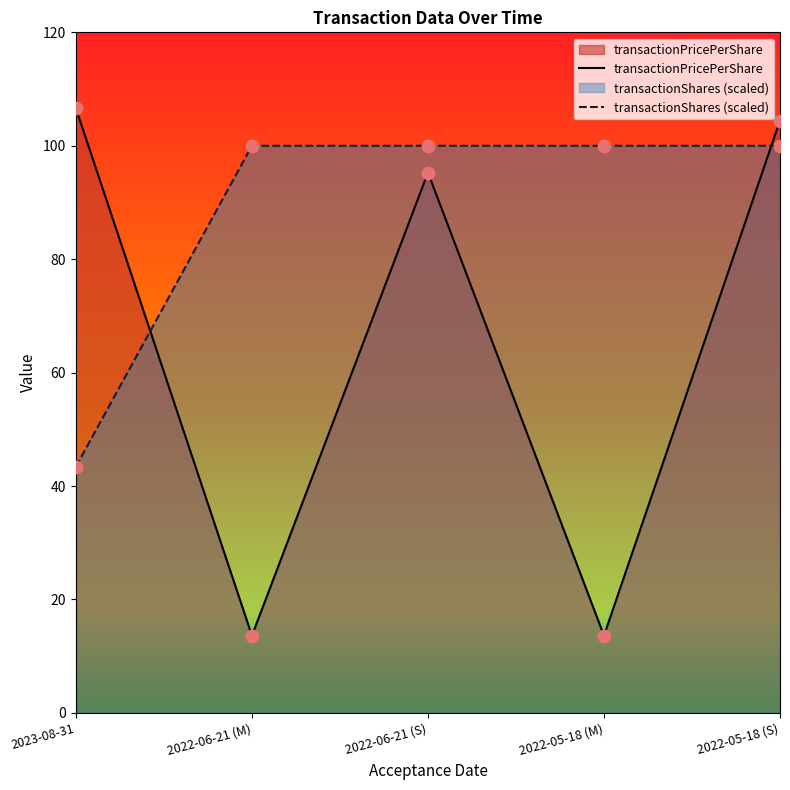

Which series contains the highest Y value?

transactionPricePerShare